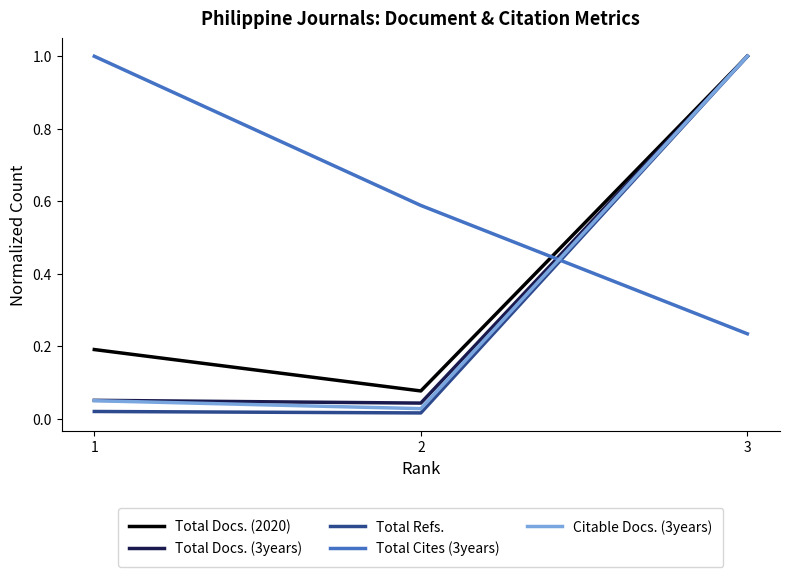

What is the maximum value shown in the chart?

1.0